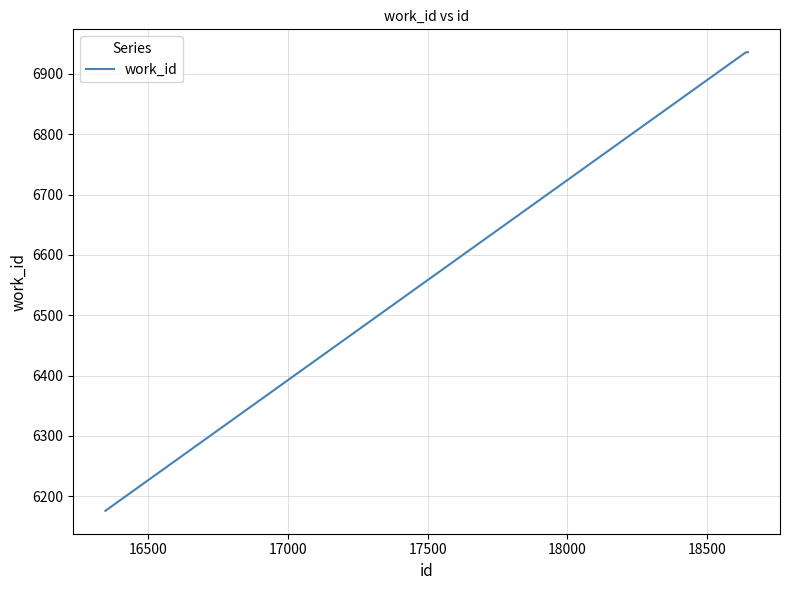

Does the chart have visible grid lines?

Yes